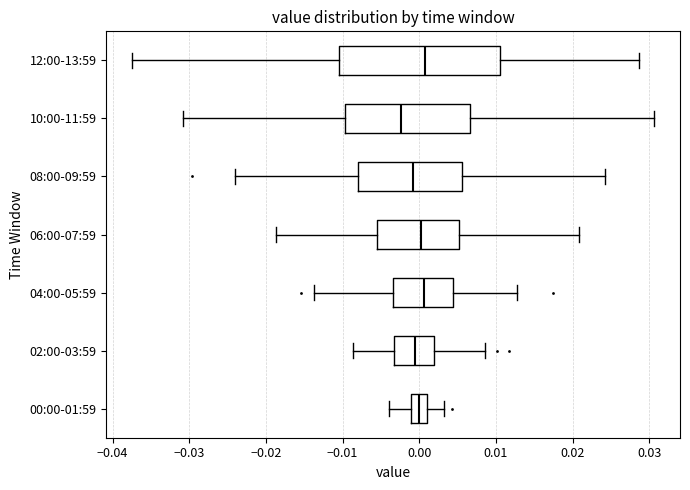

Which box has the furthest to the left median line?

10:00-11:59